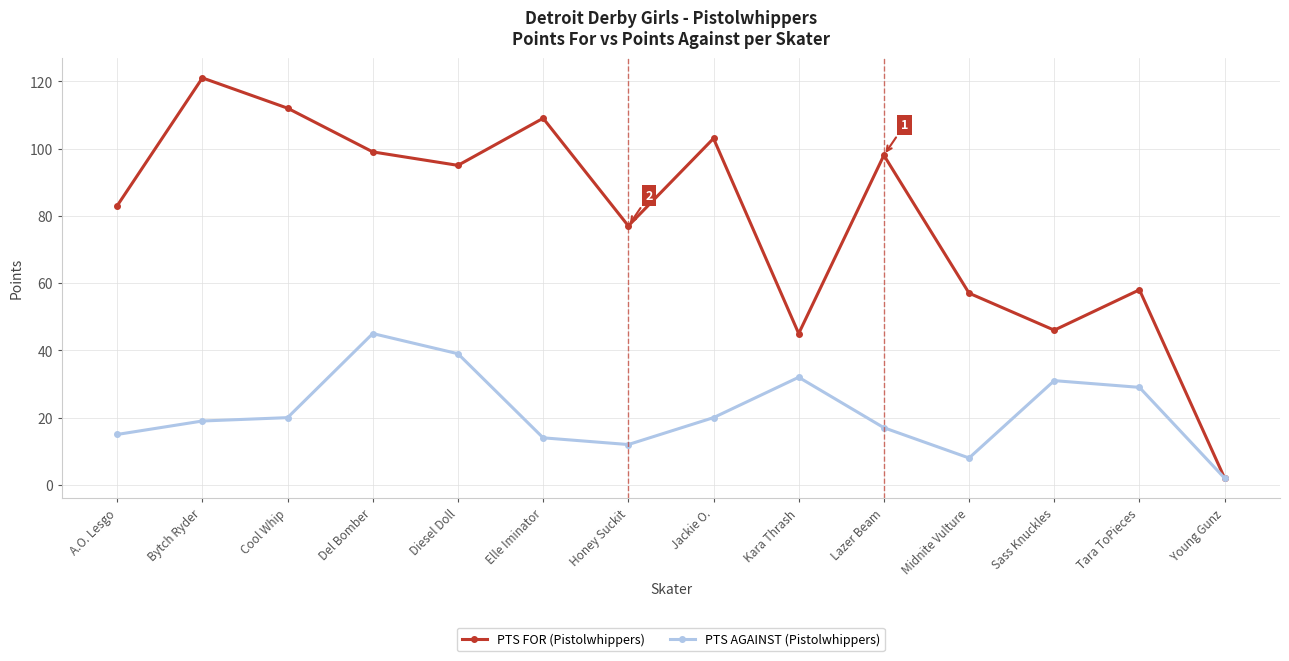

What is the total value across all series at Tara ToPieces?

87